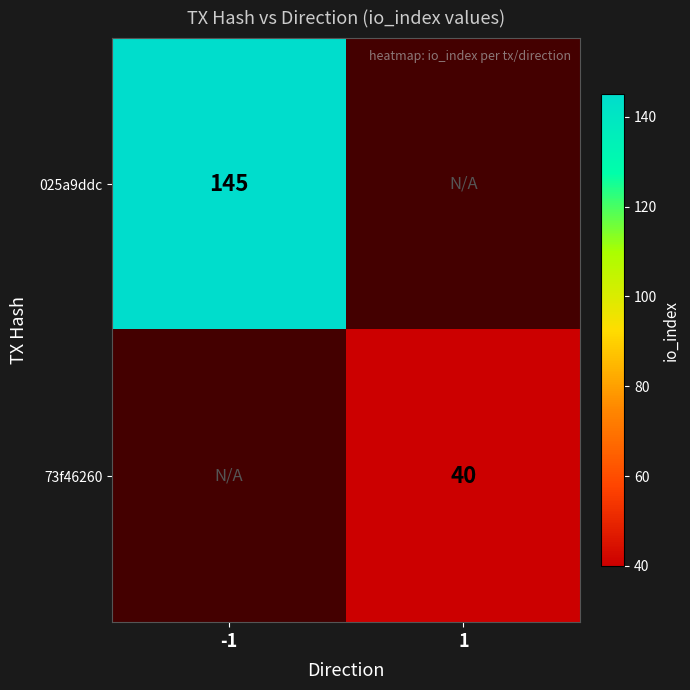

Is it true that 73f46260 equals 40 at 1?

True